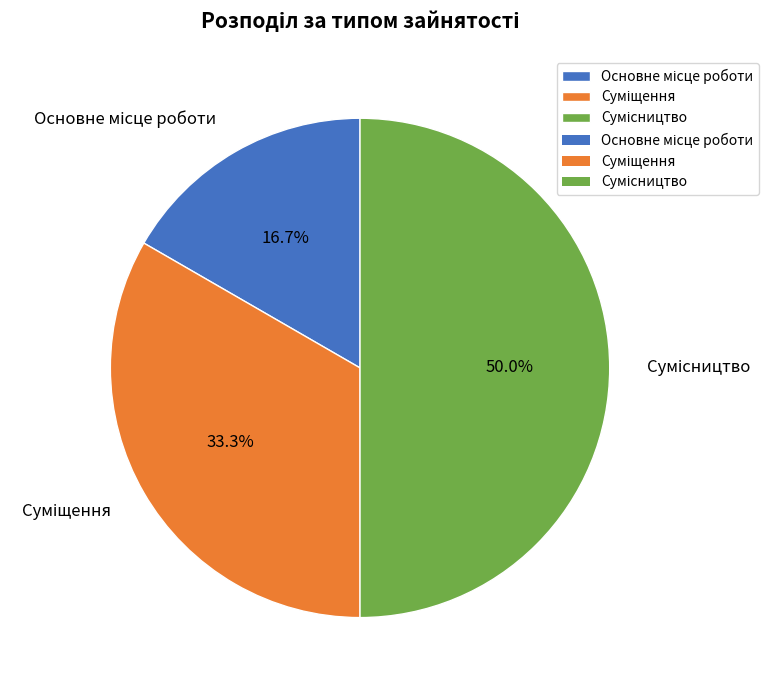

Is it true that Основне місце роботи is 30% of the pie?

False